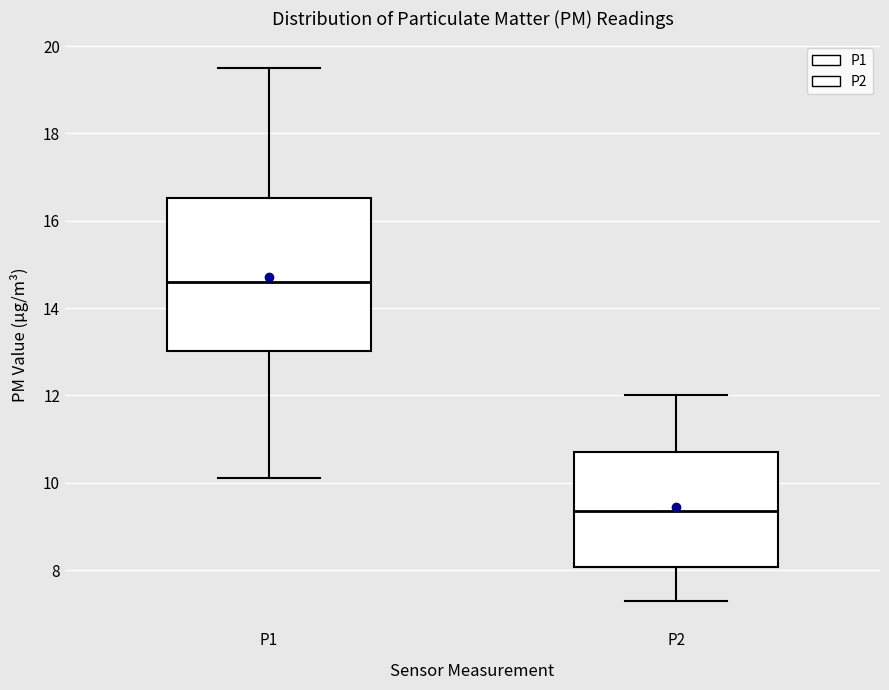

Reading left to right, read every box against the y-axis: the position of its median line, the range the box covers, and the ends of its whiskers. The values are not printed on the chart, so give them approximately, as read against the axis.

P1: median 14.6, box 13.0 to 16.6, whiskers 10.2 to 19.6
P2: median 9.4, box 8.0 to 10.8, whiskers 7.4 to 12.0